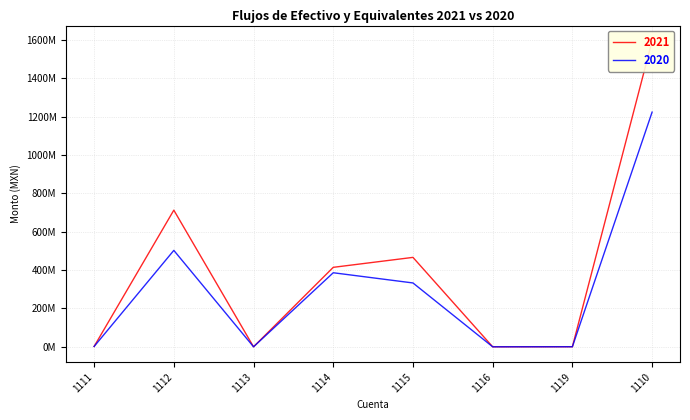

At which label does 2021 first exceed 414649157?

1112